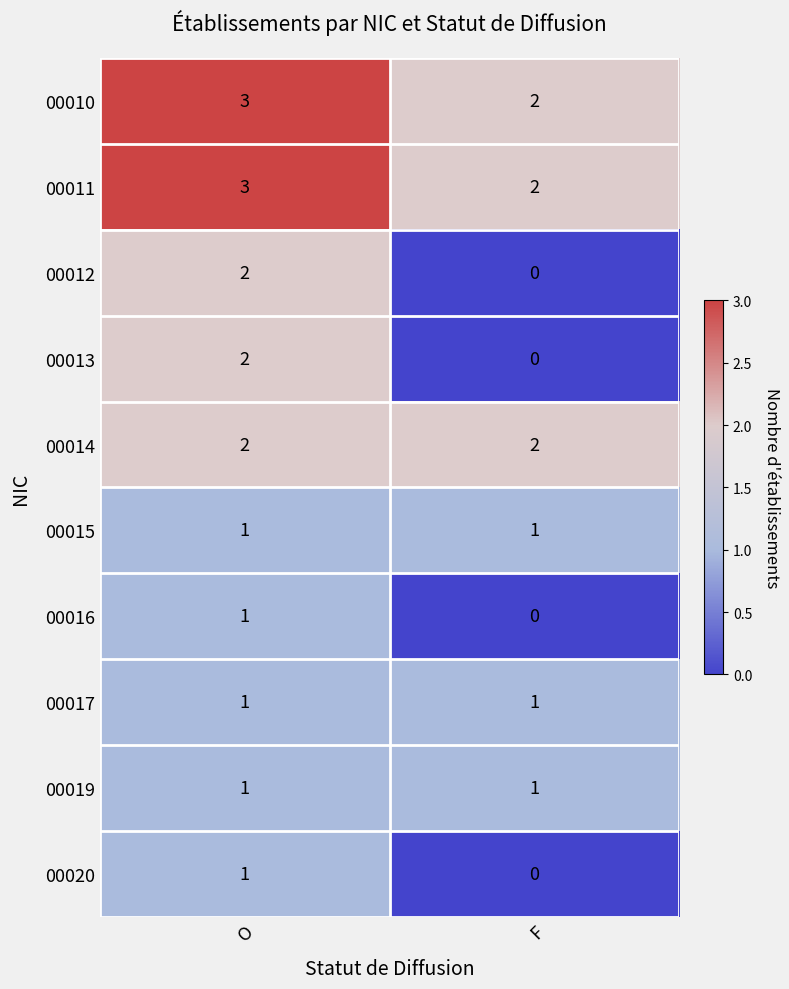

Rank the categories by 00020 value from lowest to highest.

F, O